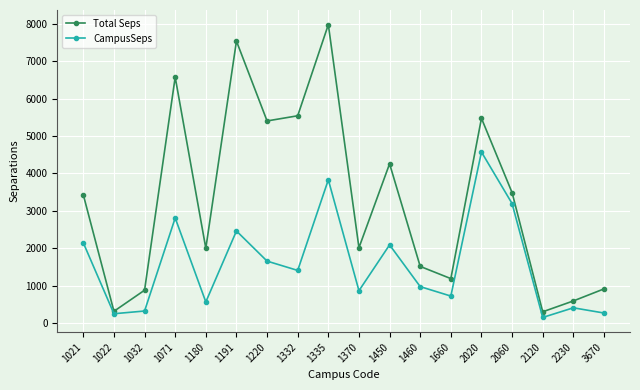

True or false: Total Seps has more than 1 points higher than both neighbors.

True